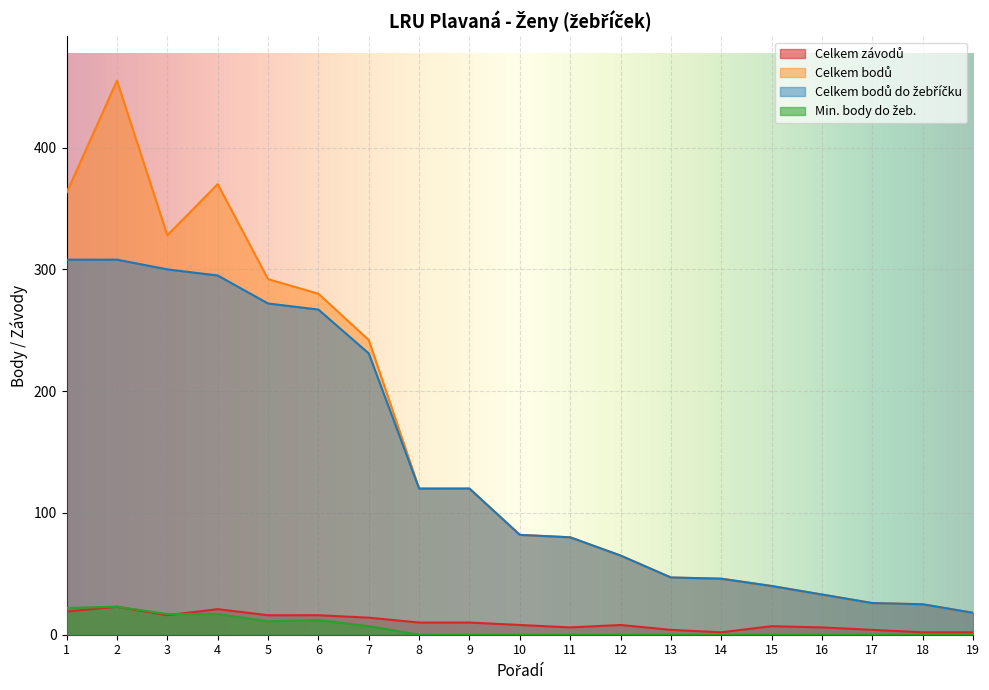

True or false: Celkem závodů and Celkem bodů do žebříčku cross at least once.

False